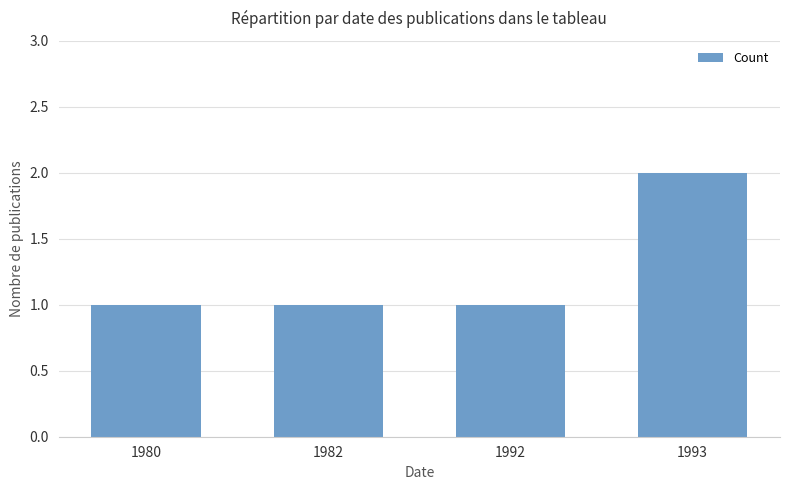

Which label corresponds to the largest value in the chart?

1993